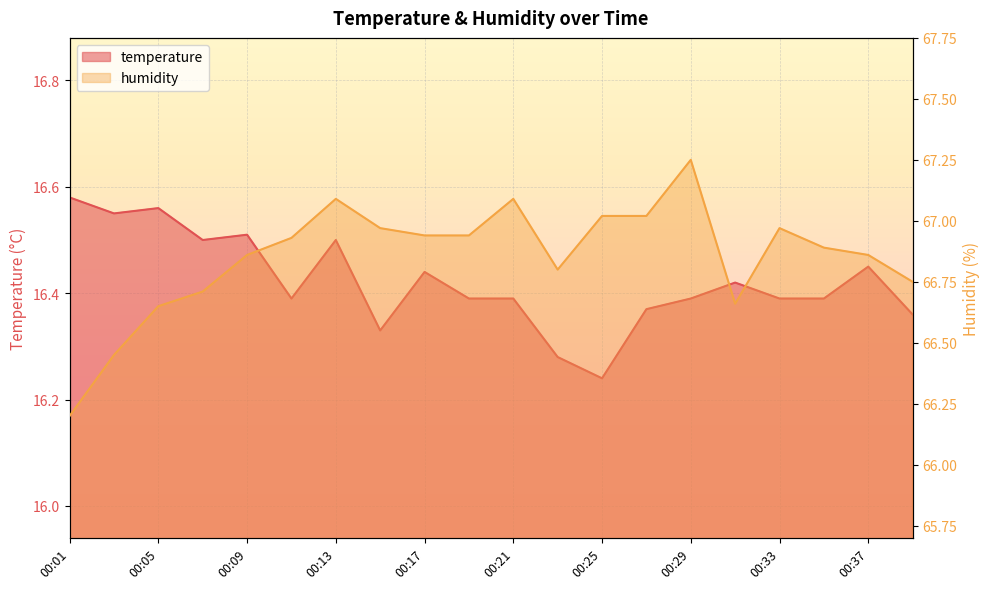

How many lines are shown in the chart?

2